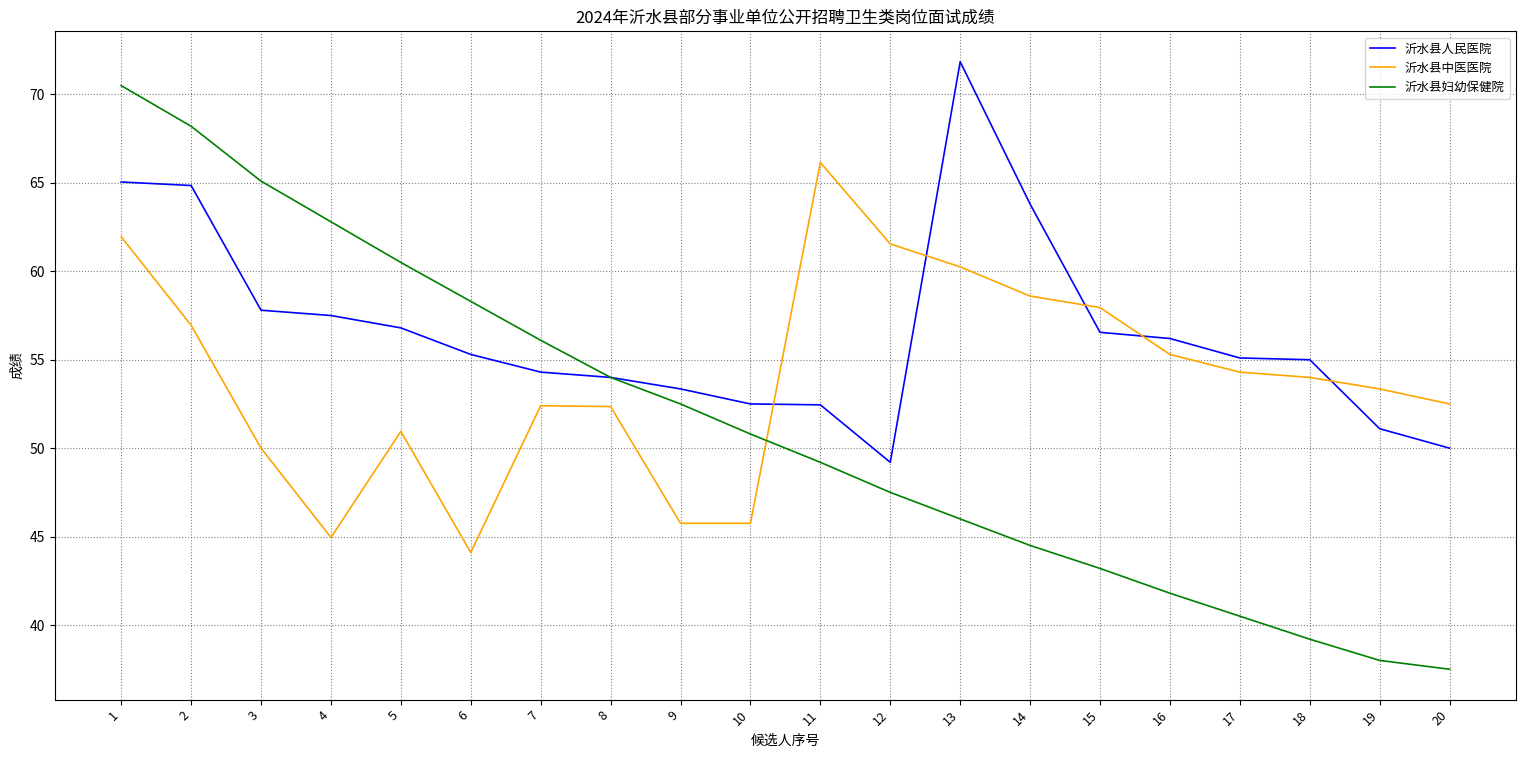

What is the approximate value of 沂水县人民医院 at 18?

55.0